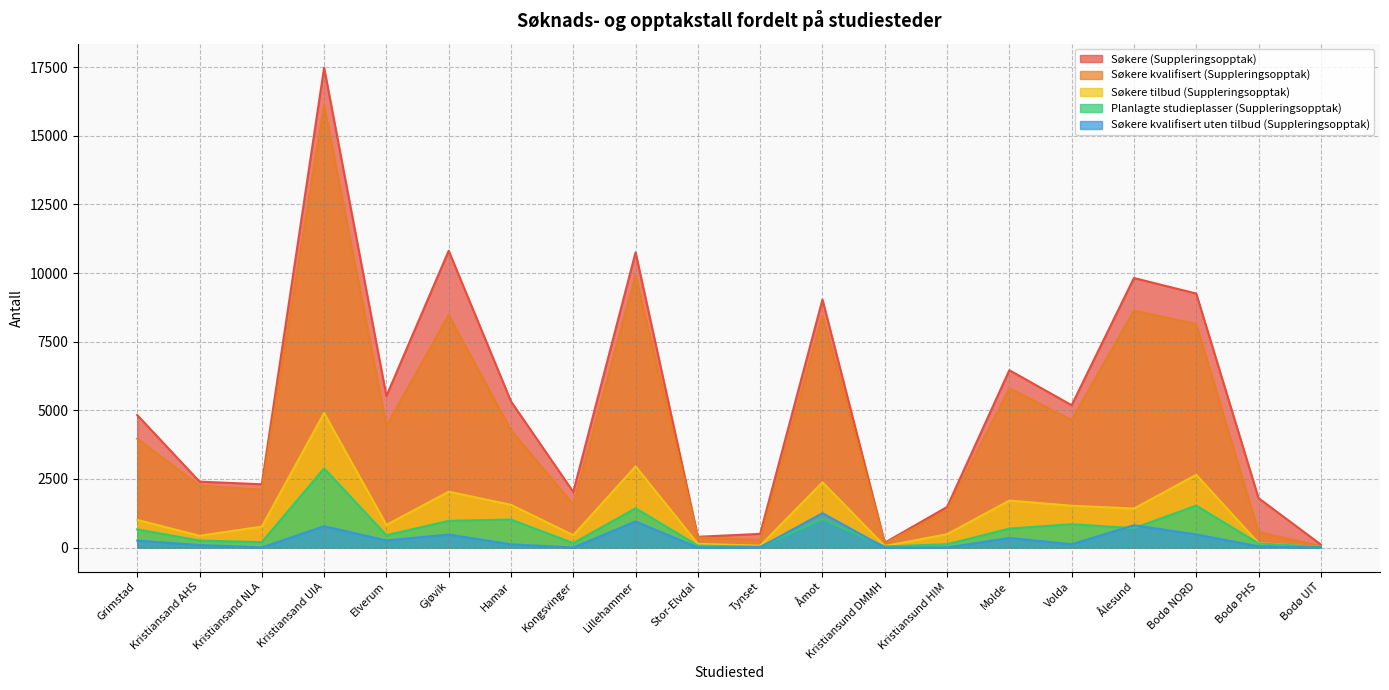

What is the sum of all Planlagte studieplasser (Suppleringsopptak) values?

13267